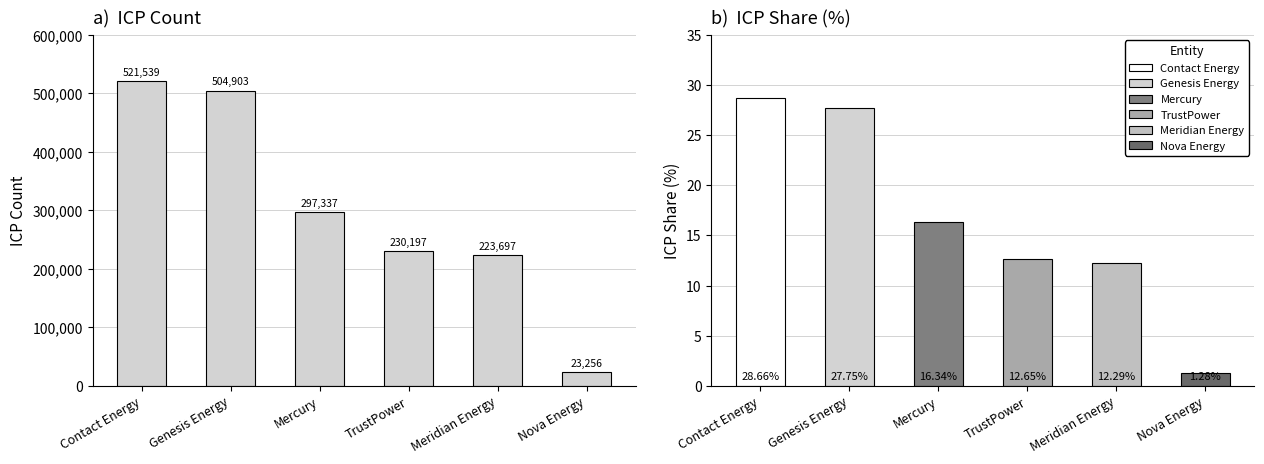

Does the chart contain any negative values?

No